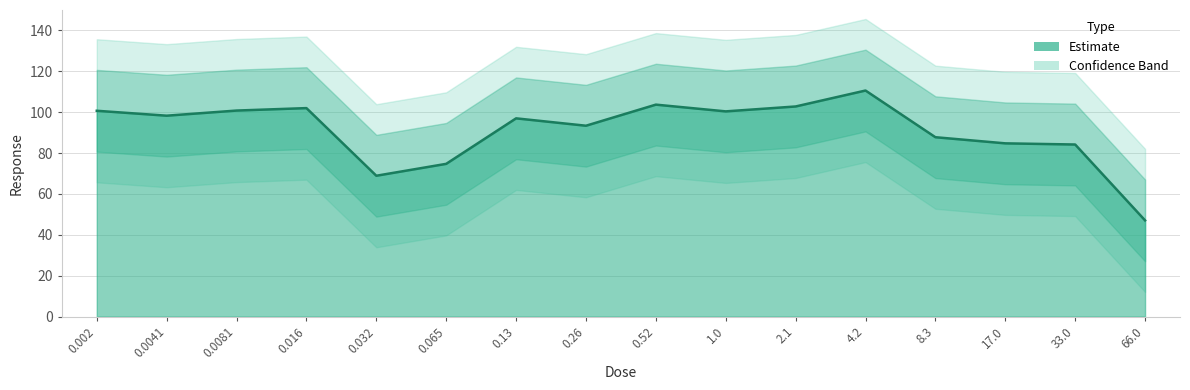

Where does the data first go above 98?

0.002